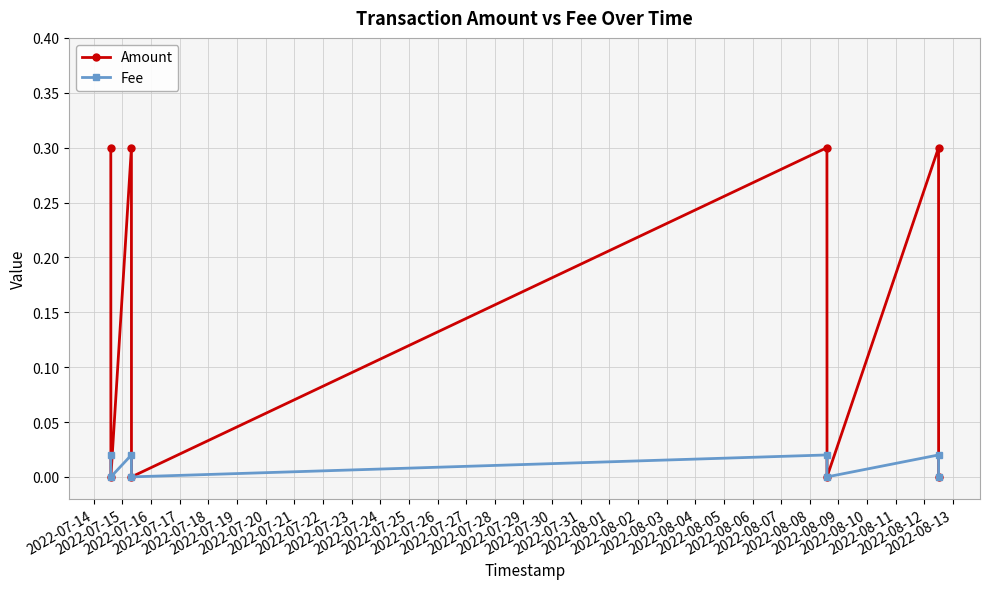

How many categories are shown in the chart?

8